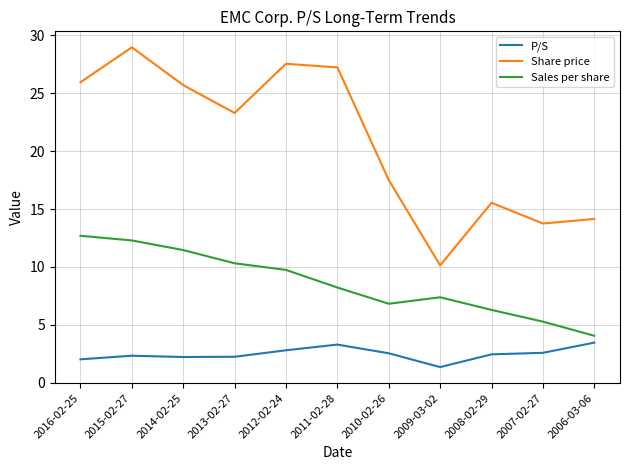

What are all the series names shown in the legend?

P/S, Share price, Sales per share